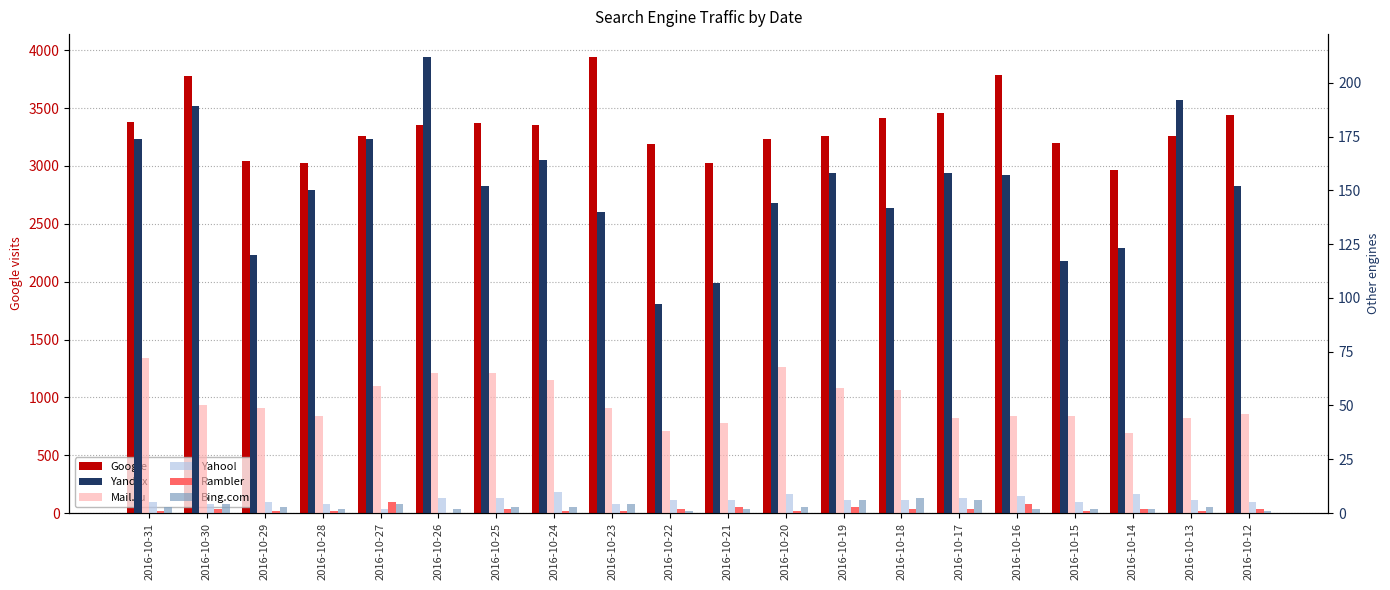

Reading left to right, transcribe all the data shown in this chart.

Google: 2016-10-31=3383	2016-10-30=3774	2016-10-29=3047	2016-10-28=3024	2016-10-27=3261	2016-10-26=3352	2016-10-25=3368	2016-10-24=3353	2016-10-23=3943	2016-10-22=3186	2016-10-21=3030	2016-10-20=3234	2016-10-19=3263	2016-10-18=3413	2016-10-17=3458	2016-10-16=3788	2016-10-15=3202	2016-10-14=2968	2016-10-13=3256	2016-10-12=3445
Yandex: 2016-10-31=174	2016-10-30=189	2016-10-29=120	2016-10-28=150	2016-10-27=174	2016-10-26=212	2016-10-25=152	2016-10-24=164	2016-10-23=140	2016-10-22=97	2016-10-21=107	2016-10-20=144	2016-10-19=158	2016-10-18=142	2016-10-17=158	2016-10-16=157	2016-10-15=117	2016-10-14=123	2016-10-13=192	2016-10-12=152
Mail.ru: 2016-10-31=72	2016-10-30=50	2016-10-29=49	2016-10-28=45	2016-10-27=59	2016-10-26=65	2016-10-25=65	2016-10-24=62	2016-10-23=49	2016-10-22=38	2016-10-21=42	2016-10-20=68	2016-10-19=58	2016-10-18=57	2016-10-17=44	2016-10-16=45	2016-10-15=45	2016-10-14=37	2016-10-13=44	2016-10-12=46
Yahoo!: 2016-10-31=5	2016-10-30=4	2016-10-29=5	2016-10-28=4	2016-10-27=2	2016-10-26=7	2016-10-25=7	2016-10-24=10	2016-10-23=4	2016-10-22=6	2016-10-21=6	2016-10-20=9	2016-10-19=6	2016-10-18=6	2016-10-17=7	2016-10-16=8	2016-10-15=5	2016-10-14=9	2016-10-13=6	2016-10-12=5
Rambler: 2016-10-31=1	2016-10-30=2	2016-10-29=1	2016-10-28=1	2016-10-27=5	2016-10-26=0	2016-10-25=2	2016-10-24=1	2016-10-23=1	2016-10-22=2	2016-10-21=3	2016-10-20=1	2016-10-19=3	2016-10-18=2	2016-10-17=2	2016-10-16=4	2016-10-15=1	2016-10-14=2	2016-10-13=1	2016-10-12=2
Bing.com: 2016-10-31=3	2016-10-30=4	2016-10-29=3	2016-10-28=2	2016-10-27=4	2016-10-26=2	2016-10-25=3	2016-10-24=3	2016-10-23=4	2016-10-22=1	2016-10-21=2	2016-10-20=3	2016-10-19=6	2016-10-18=7	2016-10-17=6	2016-10-16=2	2016-10-15=2	2016-10-14=2	2016-10-13=3	2016-10-12=1